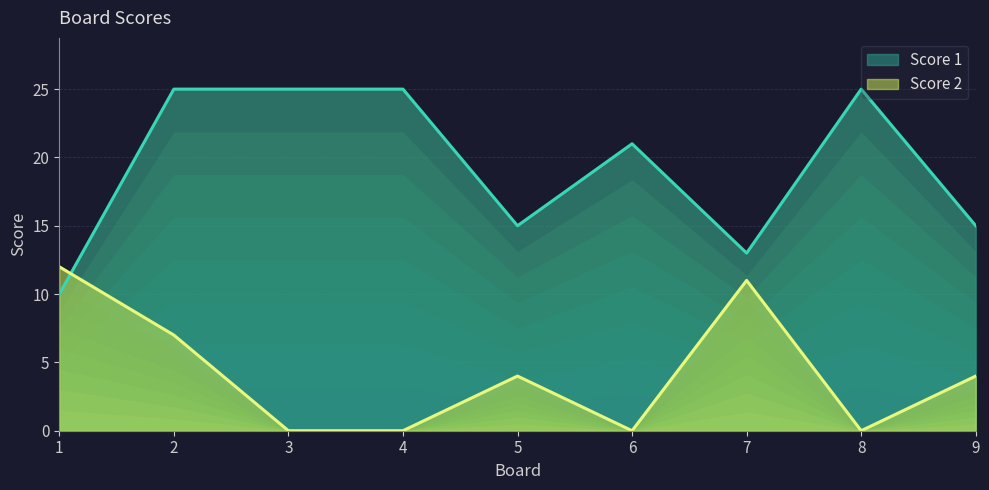

What is the greatest value displayed?

25